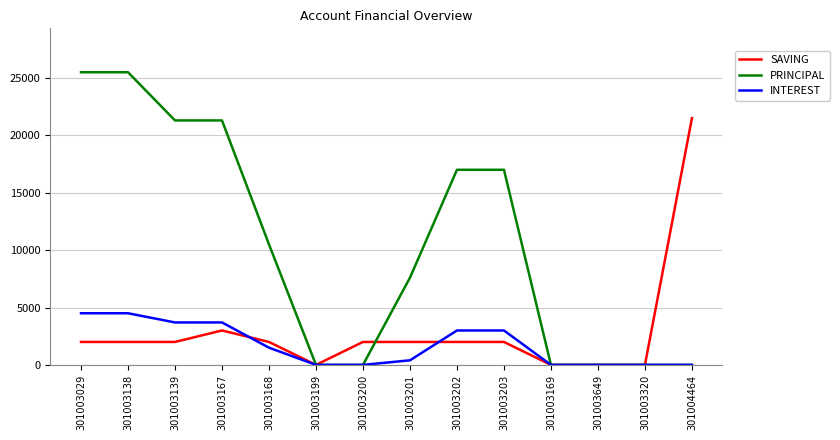

What is the difference between the PRINCIPAL values at 301003649 and 301003203?

17000